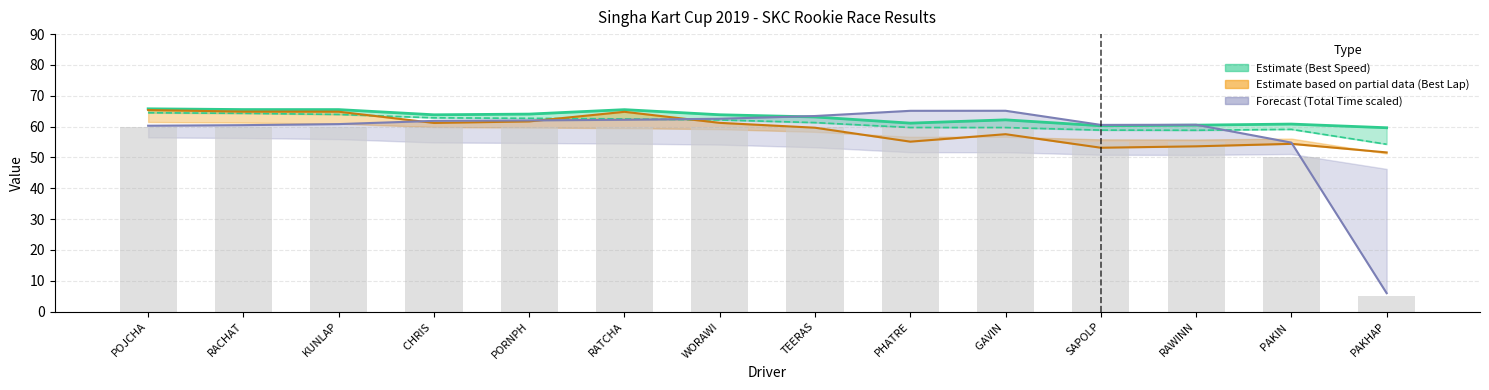

List the series in order of their overall mean, highest first.

Best Speed, Best Lap time, Total Time (scaled), Total Laps (×5)